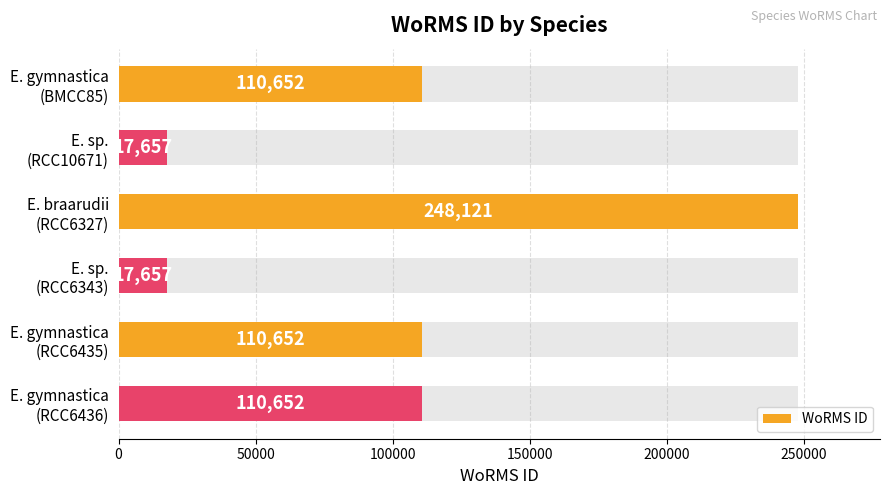

Count the values in the range 17657 to 110652.

5